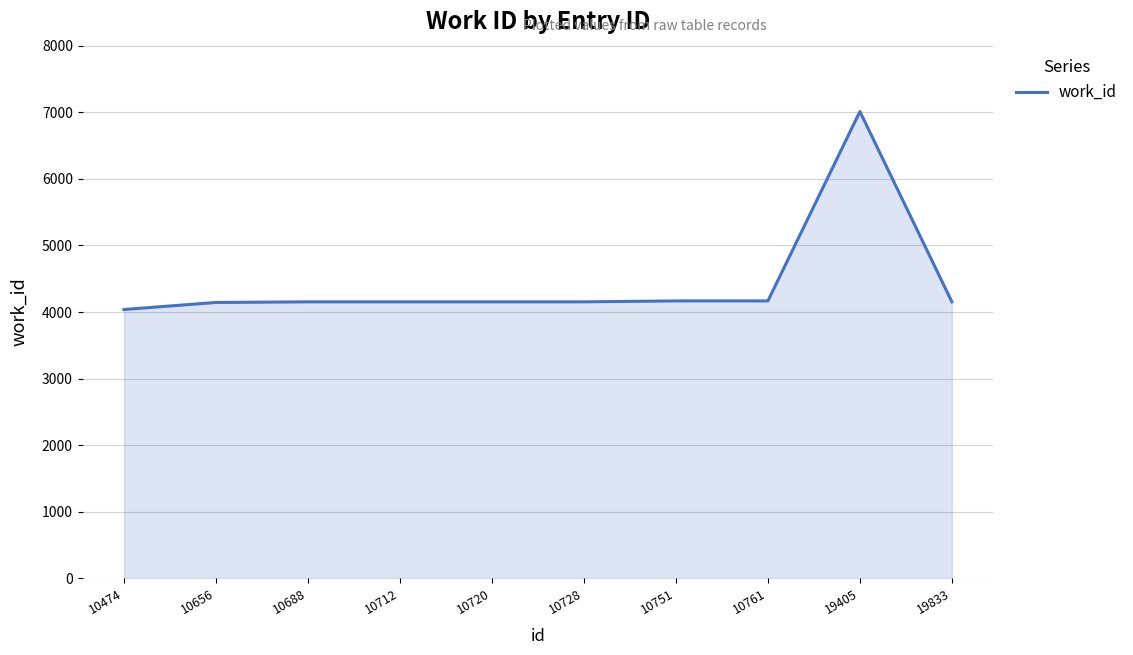

What is the difference between the maximum and minimum values?

2973